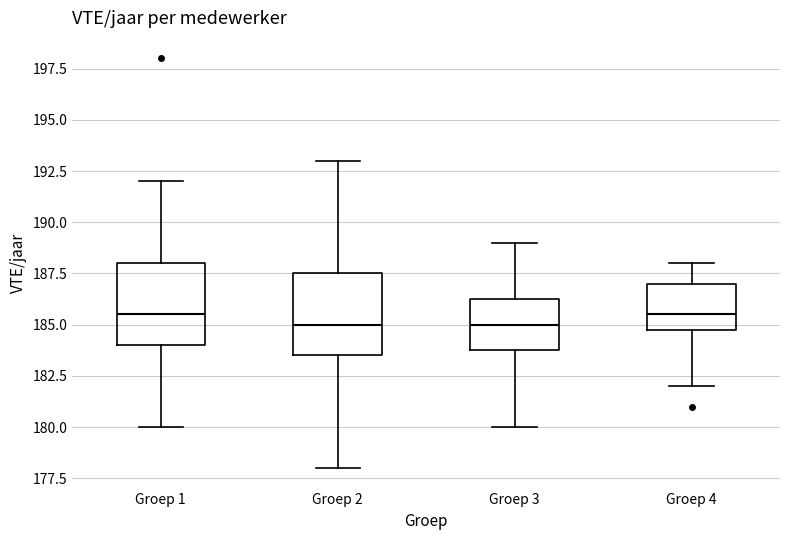

Reading left to right, transcribe this box plot: for each box, give where its median line is, the range the box spans, and where its two whiskers end, as read against the y-axis. The values are not printed on the chart, so give them approximately, as read against the axis.

Groep 1: median 185.5, box 184.0 to 188.0, whiskers 180.0 to 192.0
Groep 2: median 185.0, box 183.5 to 187.5, whiskers 178.0 to 193.0
Groep 3: median 185.0, box 184.0 to 186.5, whiskers 180.0 to 189.0
Groep 4: median 185.5, box 185.0 to 187.0, whiskers 182.0 to 188.0